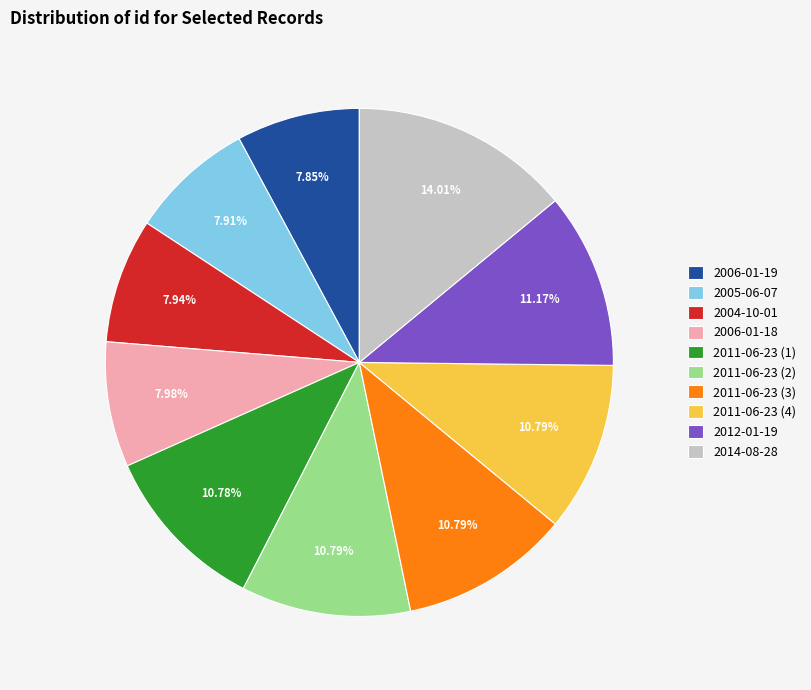

What is the ratio of the value at 2012-01-19 to the value at 2006-01-19?

1.4